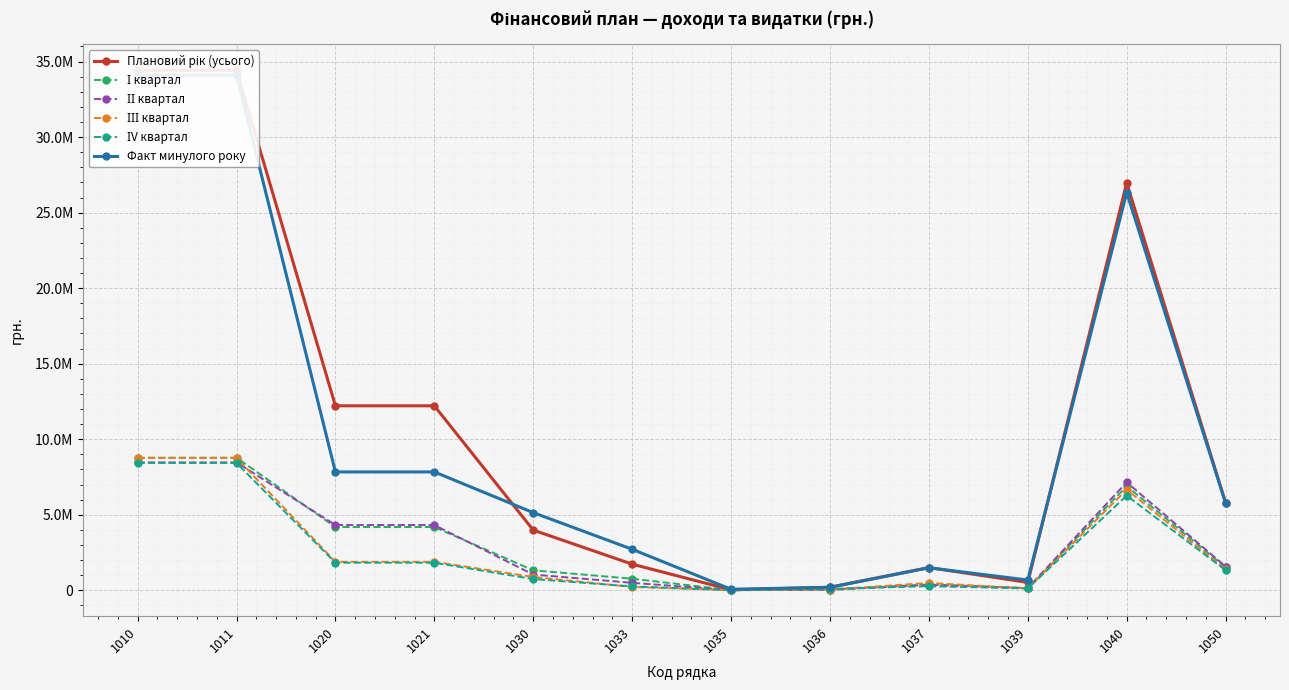

Rank the categories by ІІІ квартал value from lowest to highest.

1035, 1036, 1039, 1033, 1037, 1030, 1050, 1020, 1021, 1040, 1010, 1011